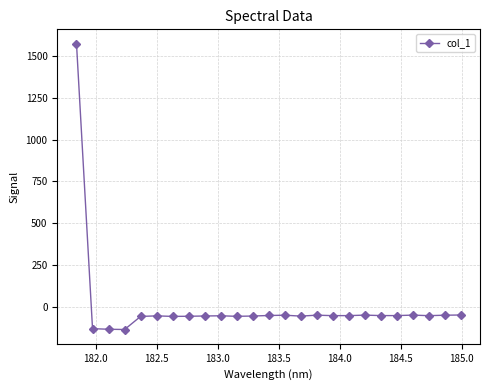

How many data points does each series have?

25